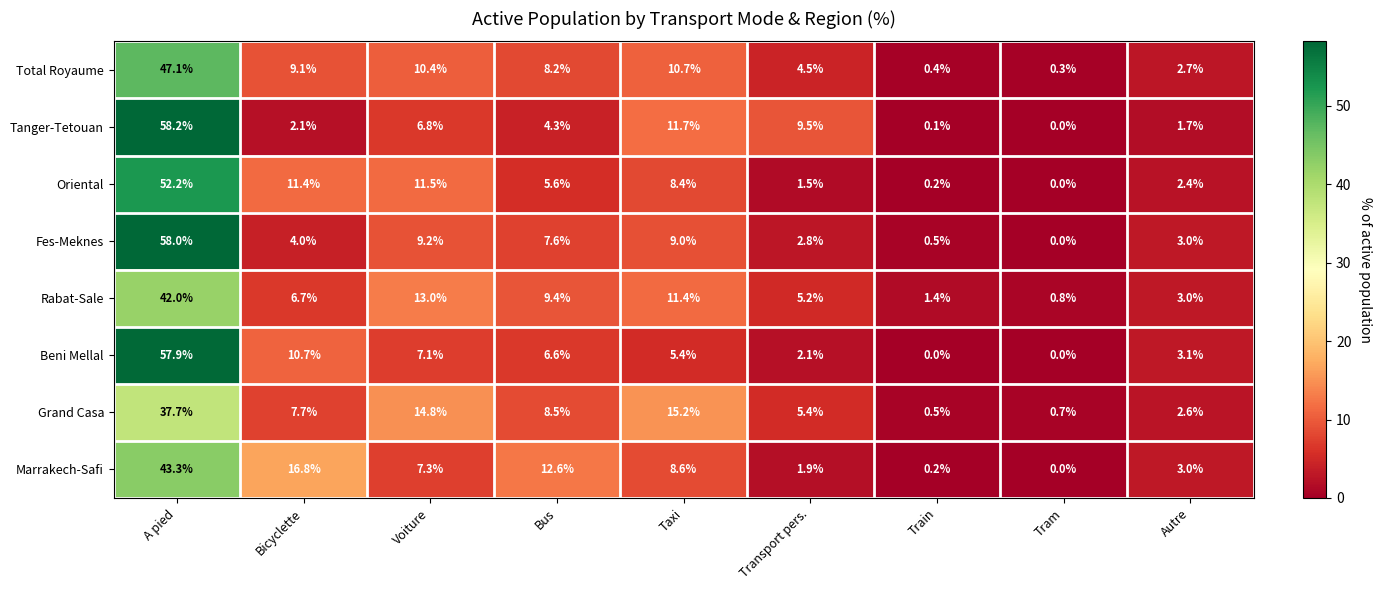

At how many categories does at least one series exceed 21?

1